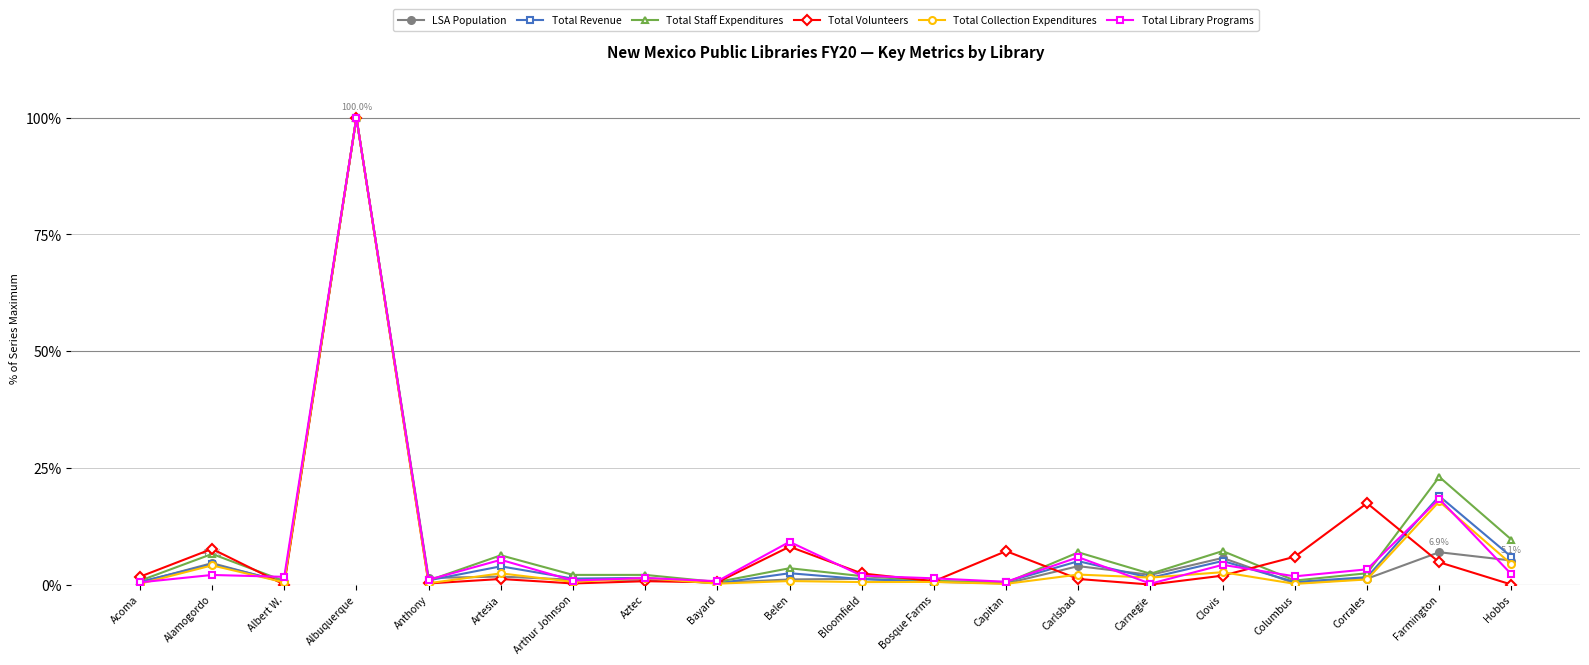

Between Arthur Johnson and Corrales, which series saw the biggest shift?

Total Volunteers